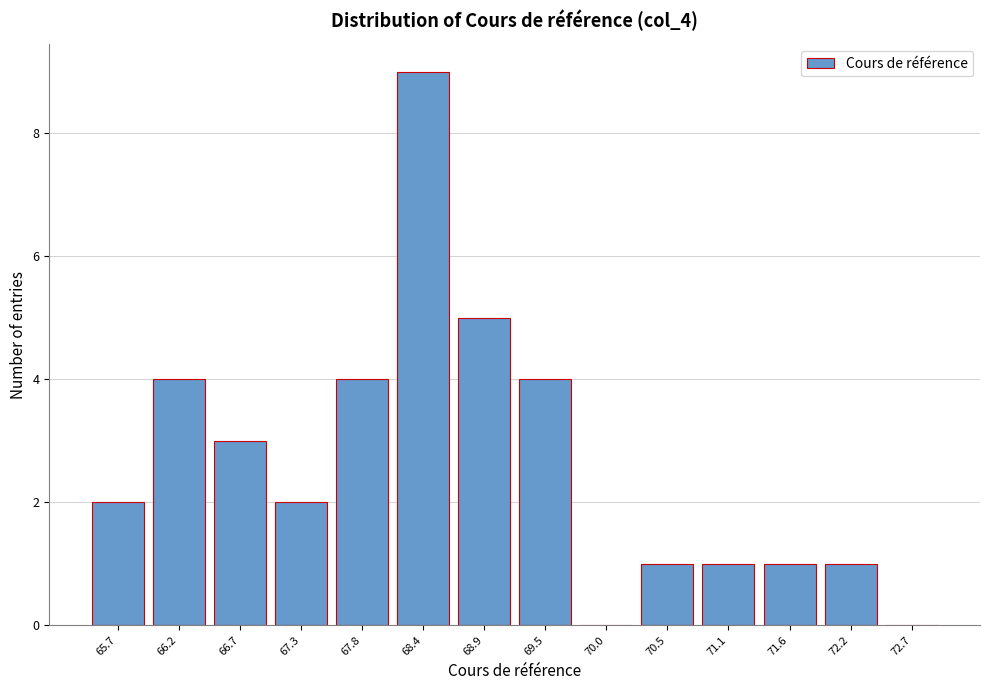

Reading left to right, transcribe all the data shown in this chart.

65.7=2	66.2=4	66.7=3	67.3=2	67.8=4	68.4=9	68.9=5	69.5=4	70.0=0	70.5=1	71.1=1	71.6=1	72.2=1	72.7=0